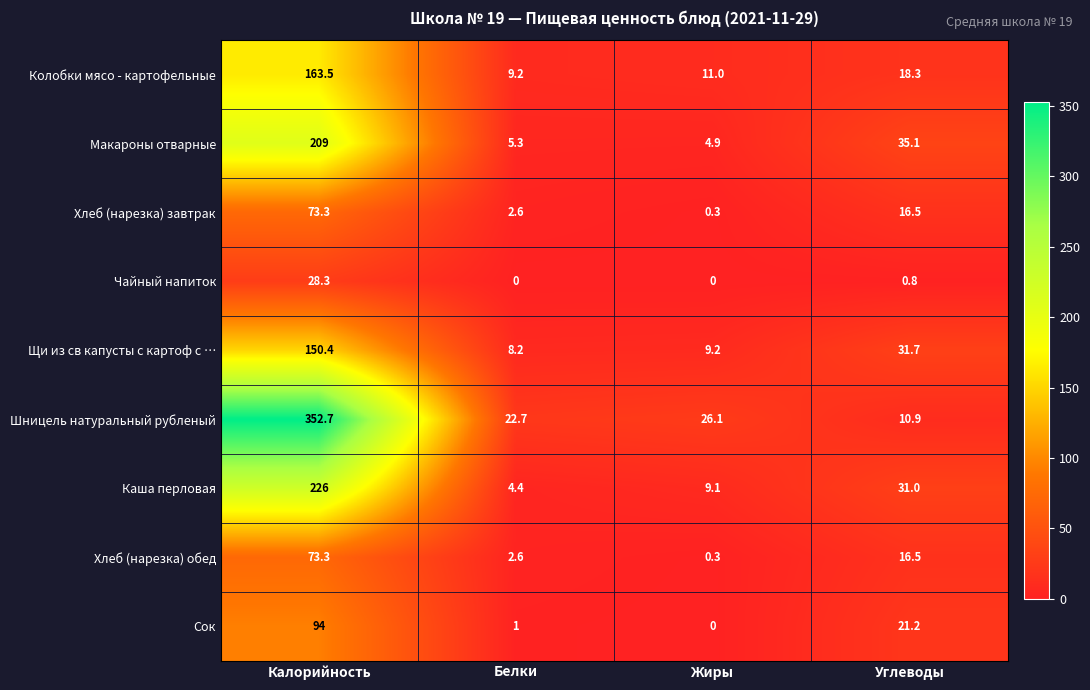

The value of Щи из св капусты с картоф с … at Углеводы is 11.0. True or false?

False